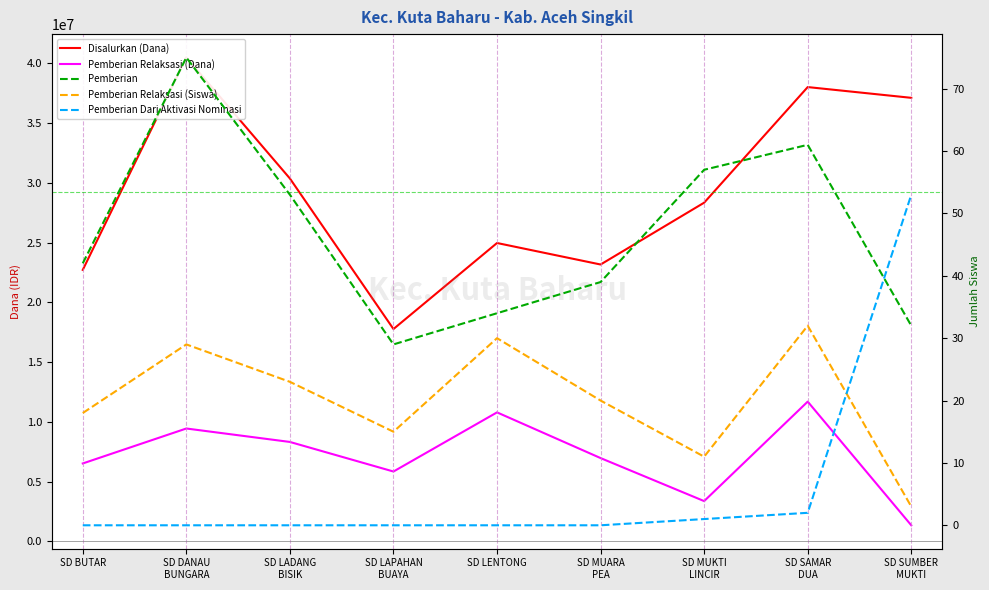

What are all the series names shown in the legend?

Disalurkan (Dana), Pemberian Relaksasi (Dana), Pemberian, Pemberian Relaksasi (Siswa), Pemberian Dari Aktivasi Nominasi